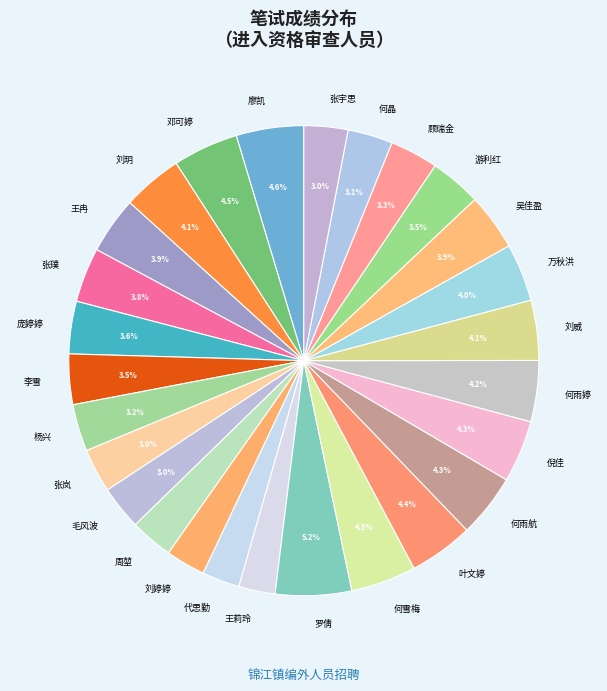

To the nearest percent, what is the difference between the 邓可婷 and 庞婷婷 slice percentages?

1%